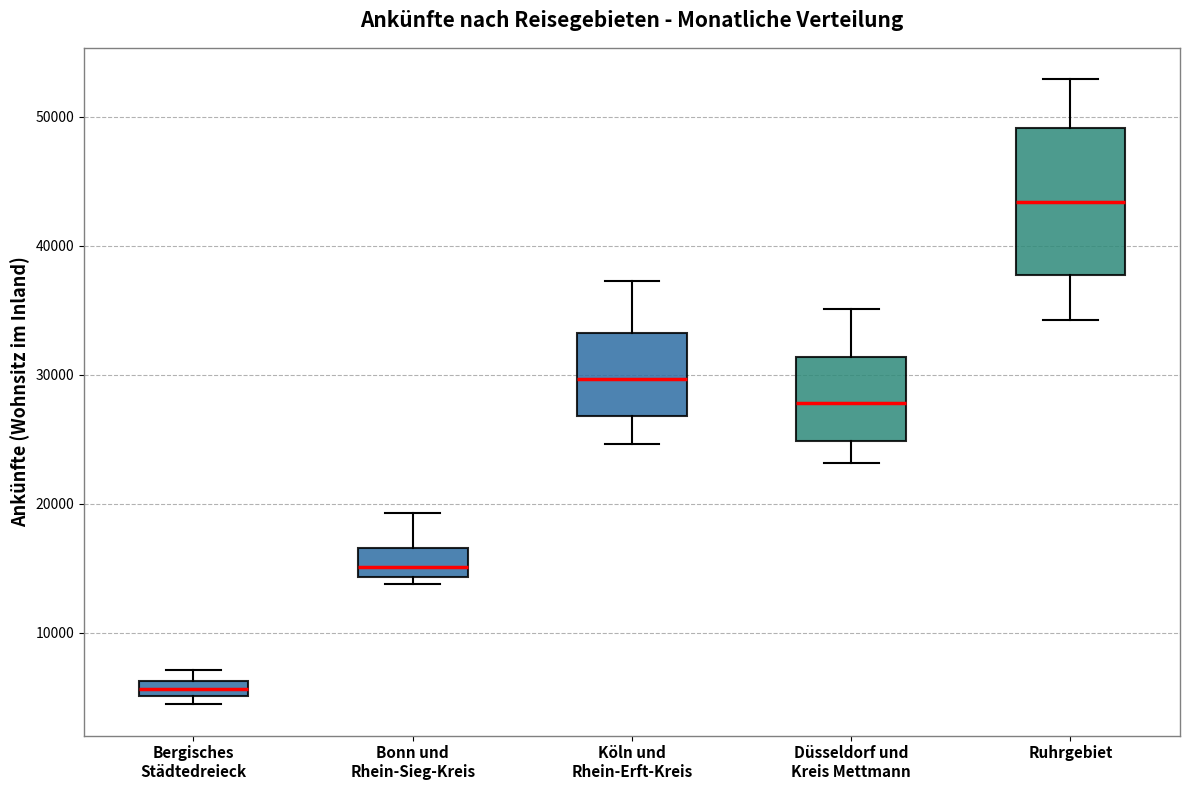

Where is the upper edge of the box for Düsseldorf und Kreis Mettmann on the y-axis? The values are not printed on the chart, so give them approximately, as read against the axis.

31000